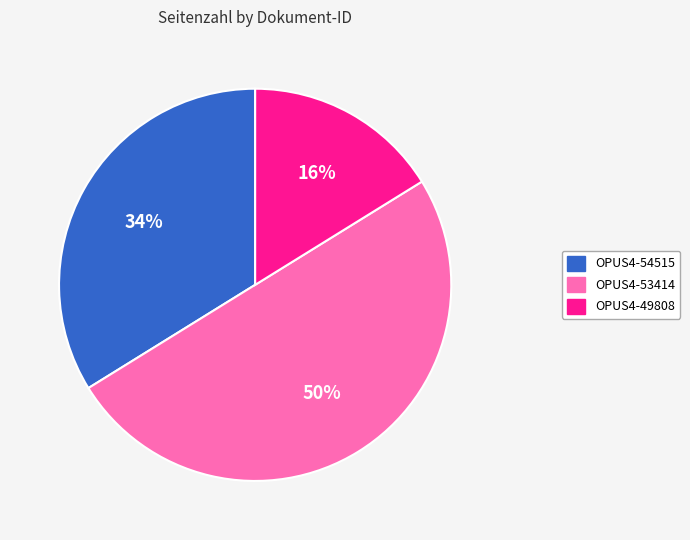

Which has a higher value, OPUS4-54515 or OPUS4-53414?

OPUS4-53414